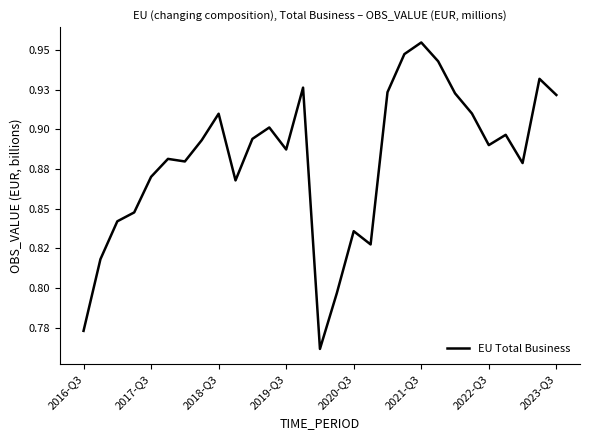

Does the chart have visible grid lines?

No